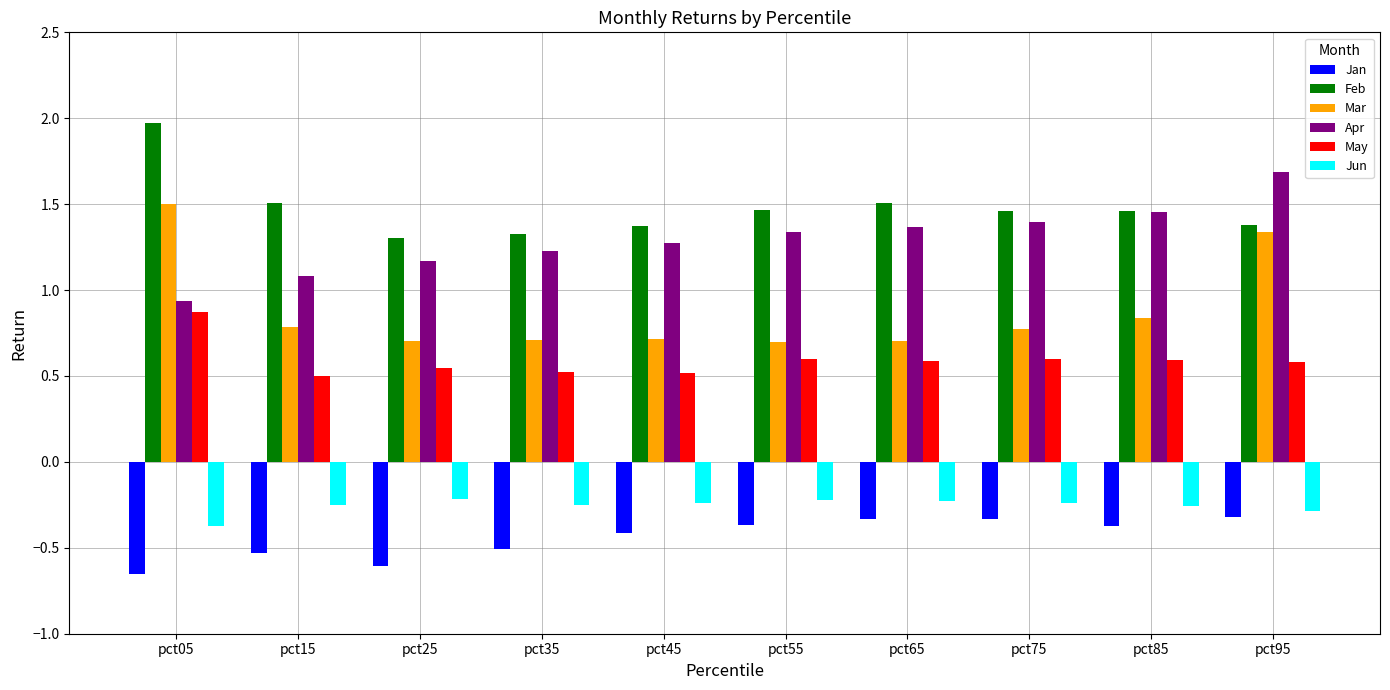

The May series shows 0.4 at pct55. True or false?

False